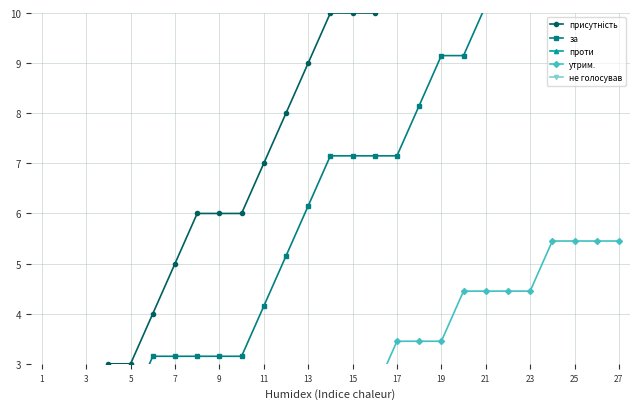

What are all the series names shown in the legend?

присутність, за, проти, утрим., не голосував